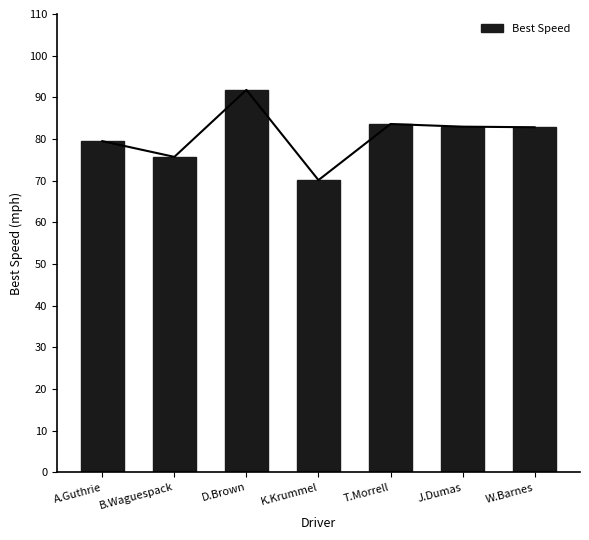

What is the label of the 7th bar from the right?

A.Guthrie